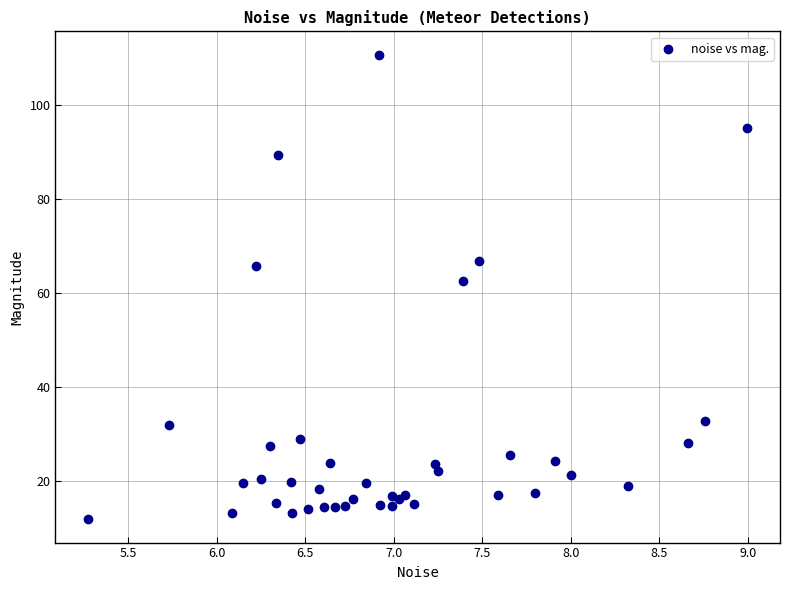

What Y value in the scatter plot is closest to 61?

62.5